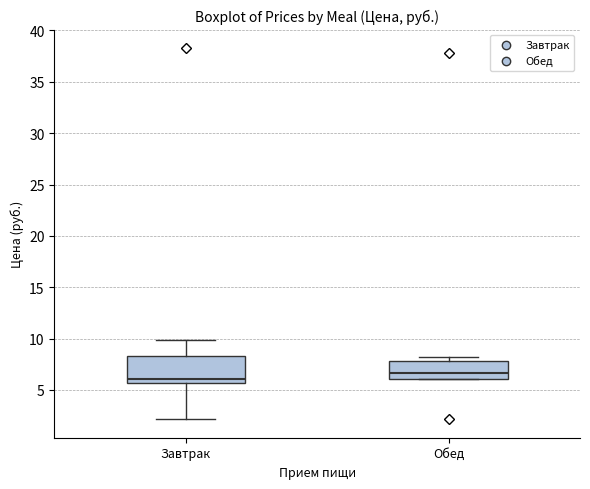

Reading left to right, read every box against the y-axis: the position of its median line, the range the box covers, and the ends of its whiskers. The values are not printed on the chart, so give them approximately, as read against the axis.

Завтрак: median 6.0, box 5.5 to 8.5, whiskers 2.0 to 10.0
Обед: median 6.5, box 6.0 to 8.0, whiskers 6.0 to 8.0 (just above the box's upper edge)